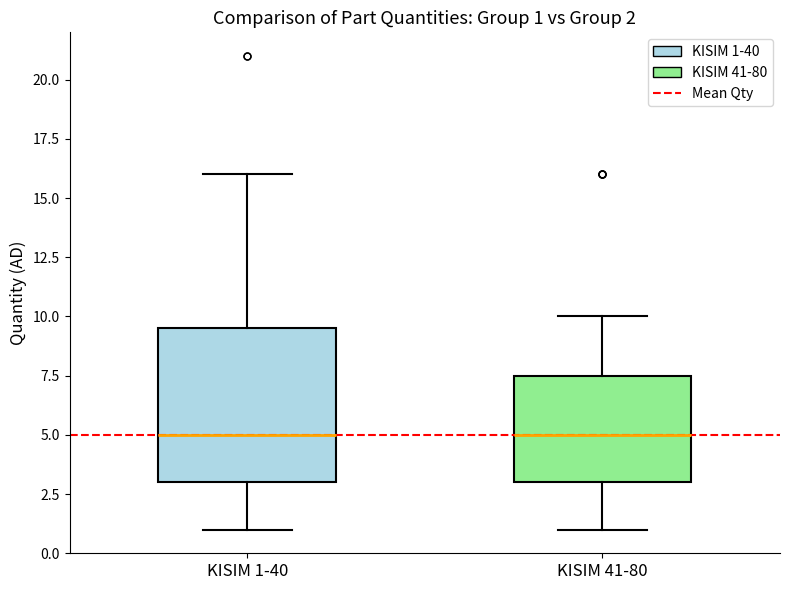

Comparing the boxes themselves (not the whiskers), which one is the tallest?

KISIM 1-40